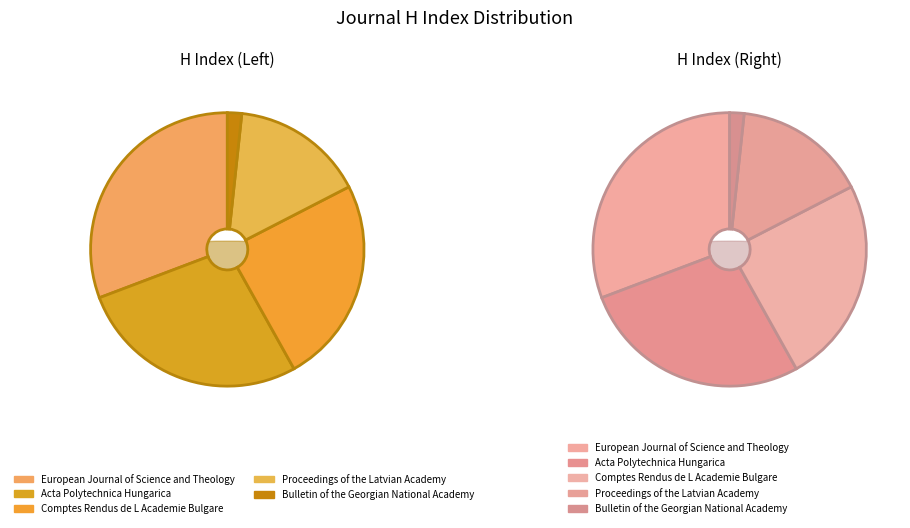

What is the largest slice in the pie chart?

European Journal of Science and Theology